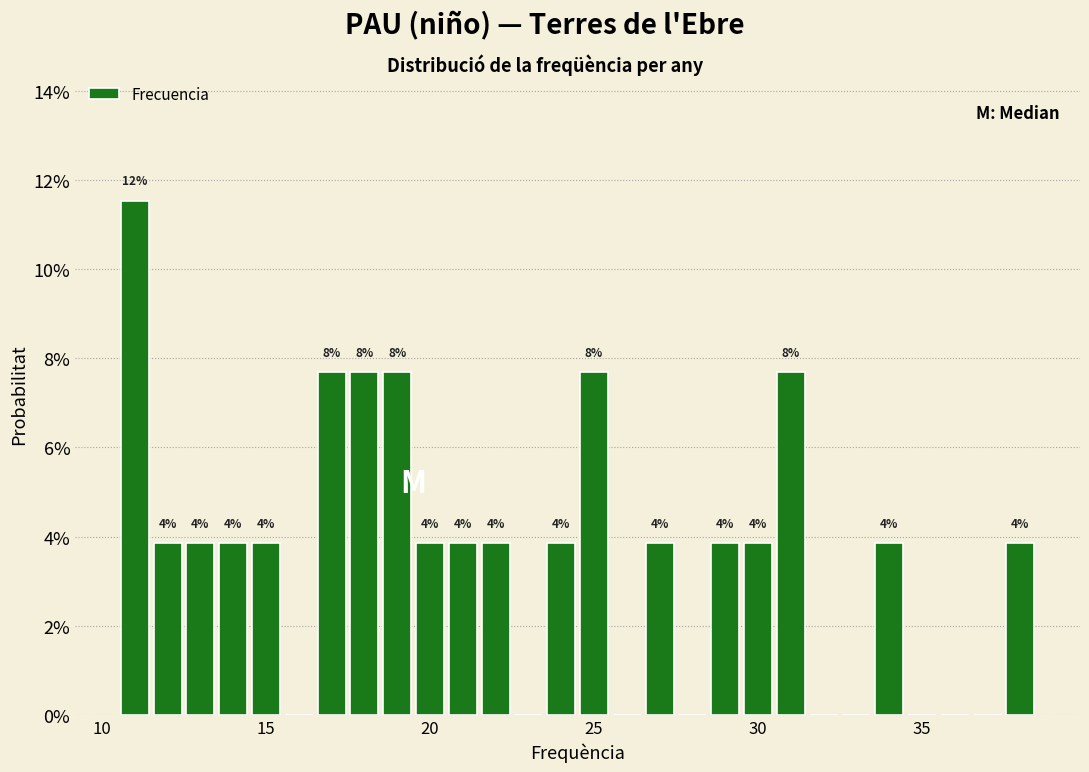

Around what value on the x-axis is the tallest bar? Give the approximate position of its centre, as read against the axis.

11.0